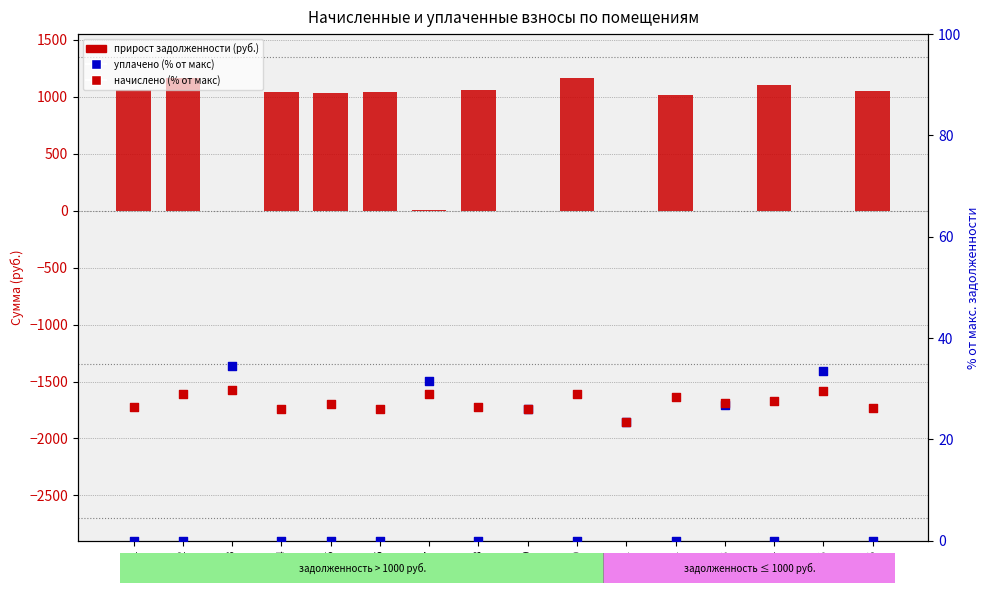

Which series reaches the minimum Y coordinate?

задолженность (нач)